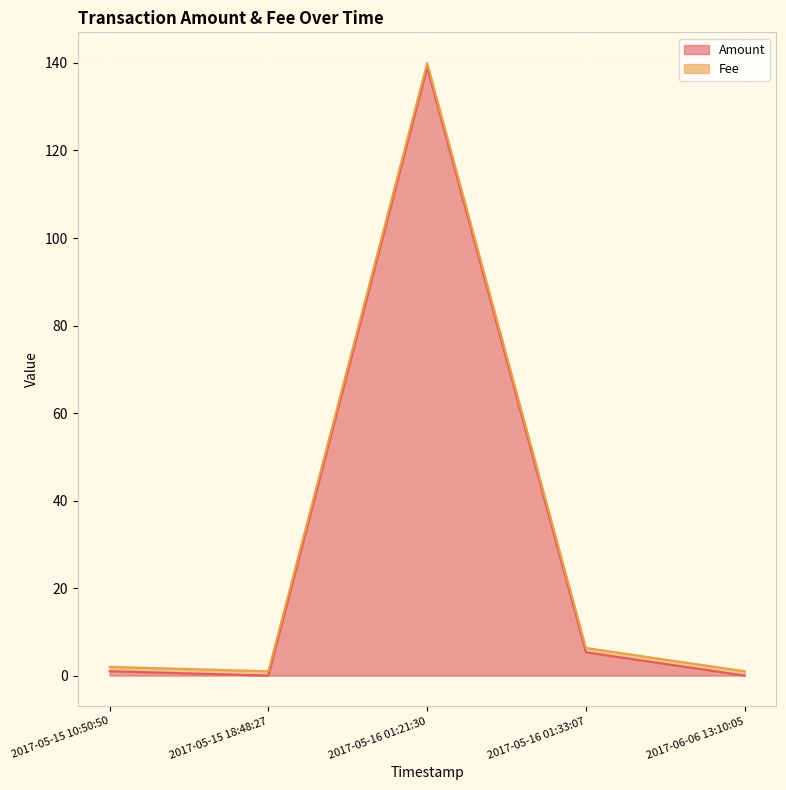

How many interior local peaks (higher than both neighbors) does the data have?

1